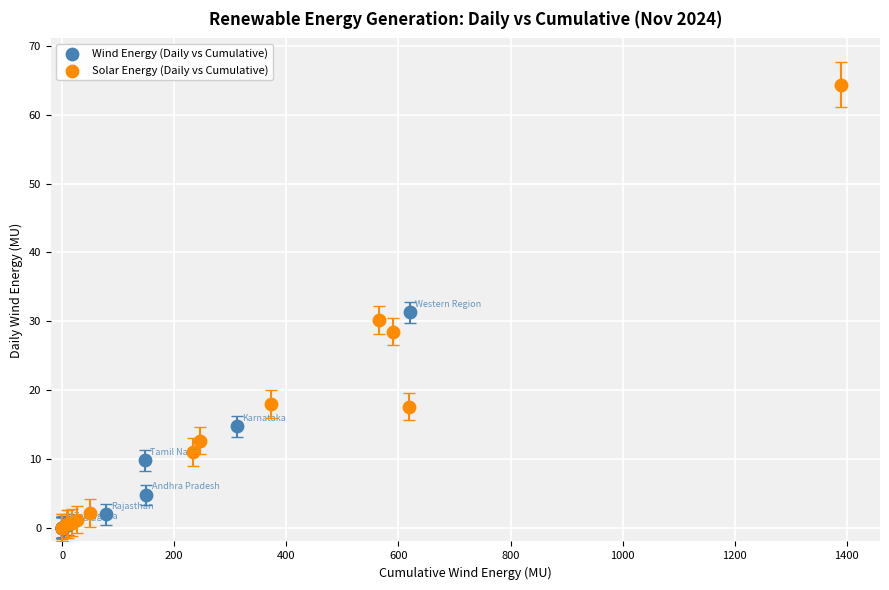

Which series reaches the maximum Y coordinate?

Solar Energy (Daily vs Cumulative)